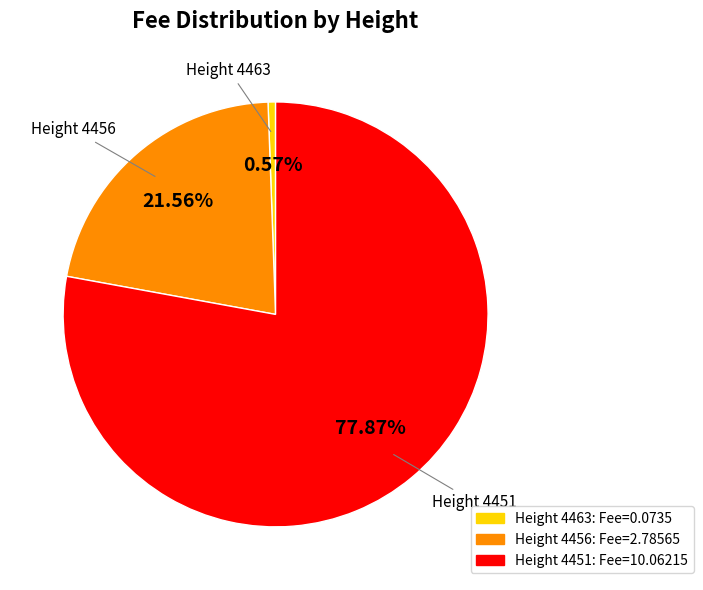

Is there any slice that represents more than half of the pie?

Yes